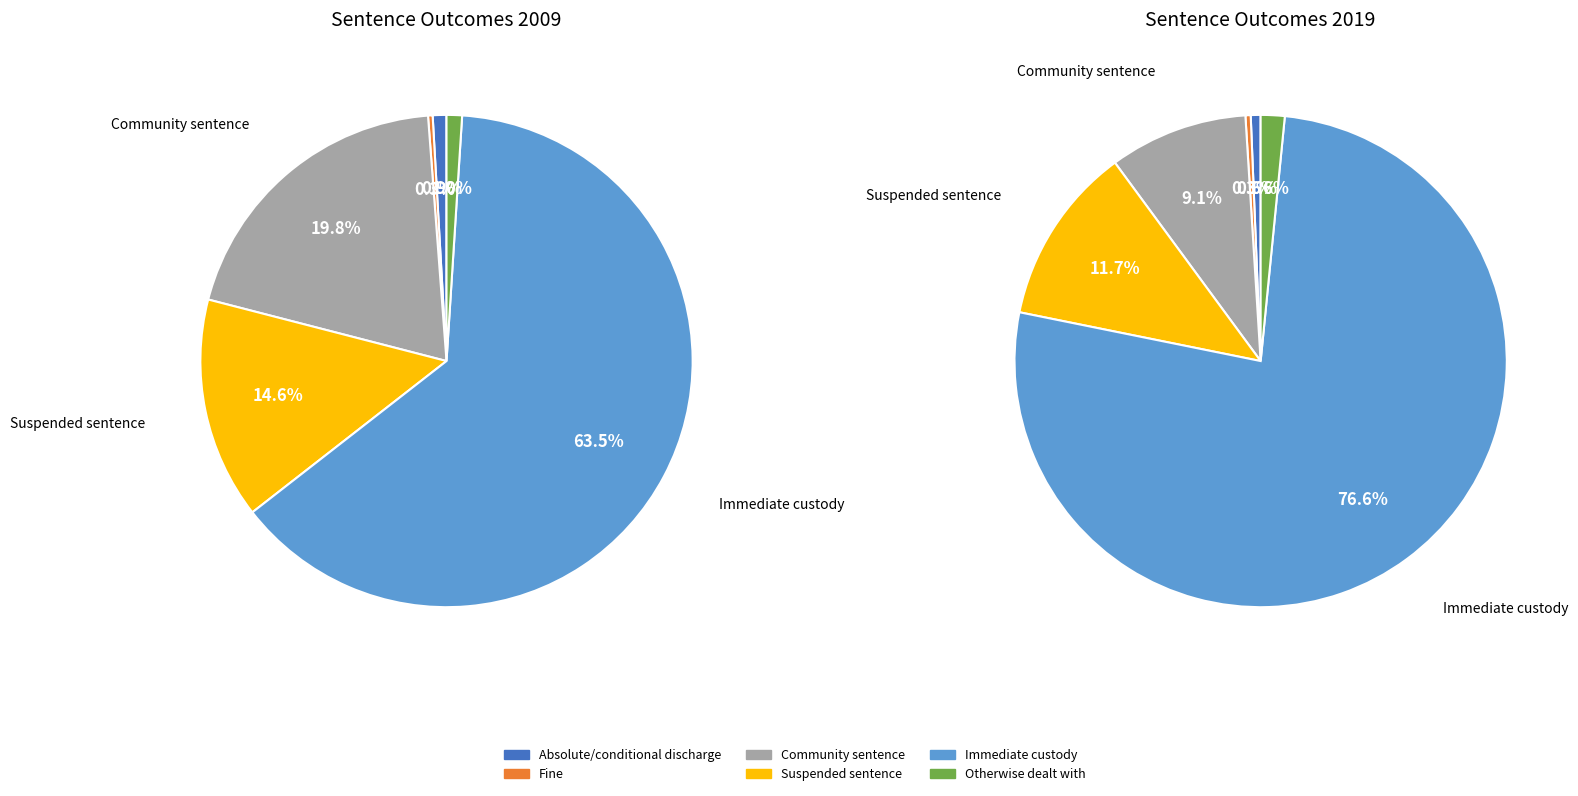

How much of the chart is everything except Fine?

99.7%